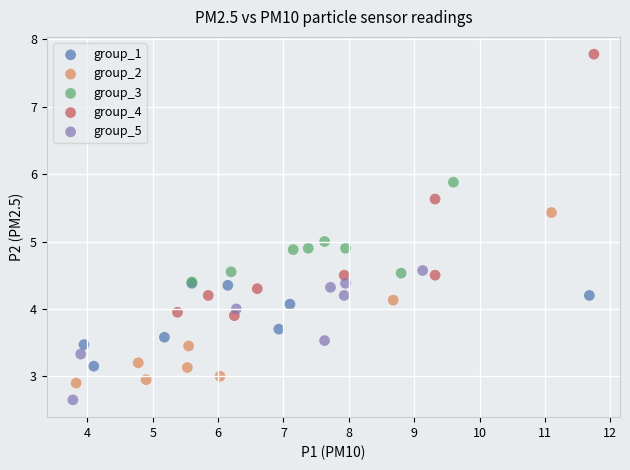

Which series reaches the maximum Y coordinate?

group_4